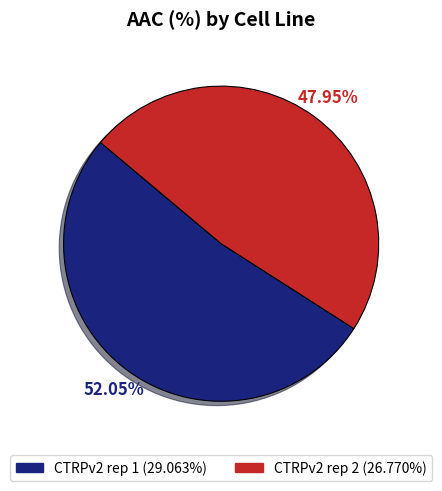

Count the number of slices in the pie.

2